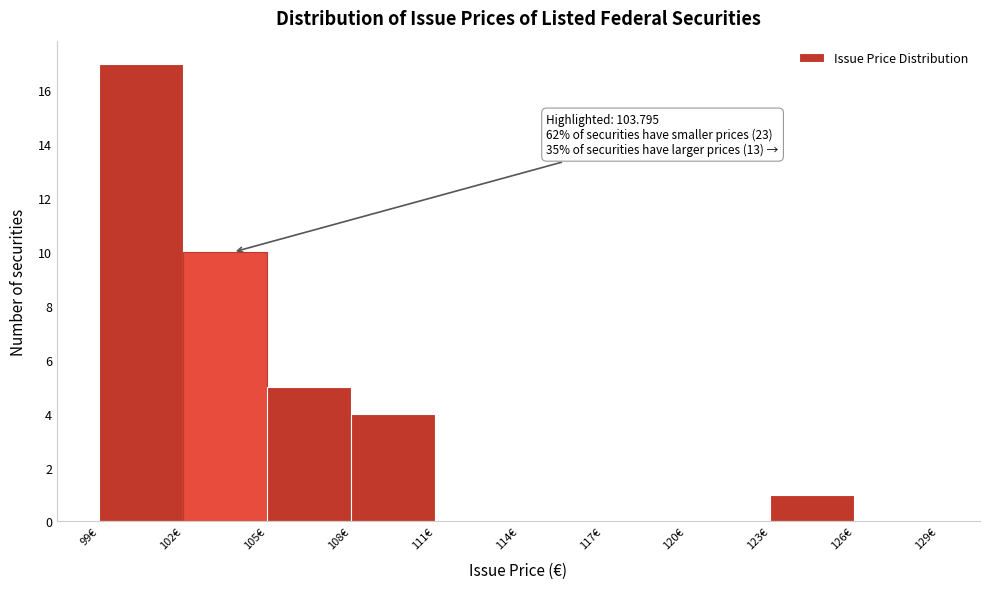

Which range on the x-axis has the tallest bar?

99 to 102